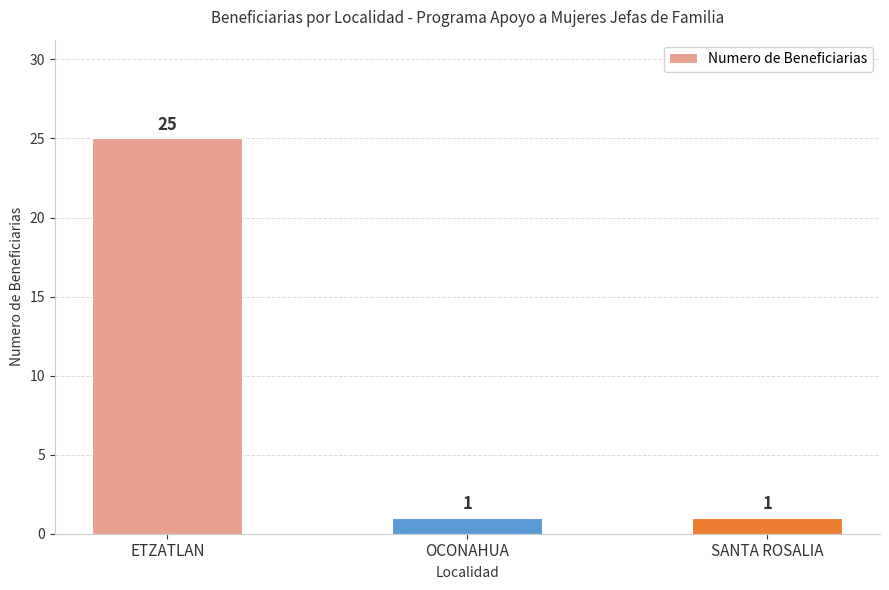

How many bars are there in total?

3